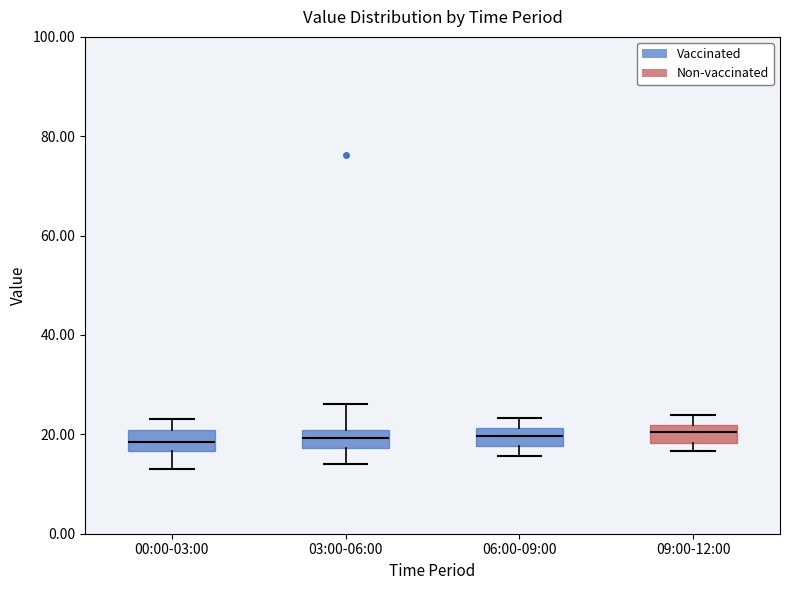

Where does the median line of the box for 06:00-09:00 sit on the y-axis? The values are not printed on the chart, so give them approximately, as read against the axis.

20